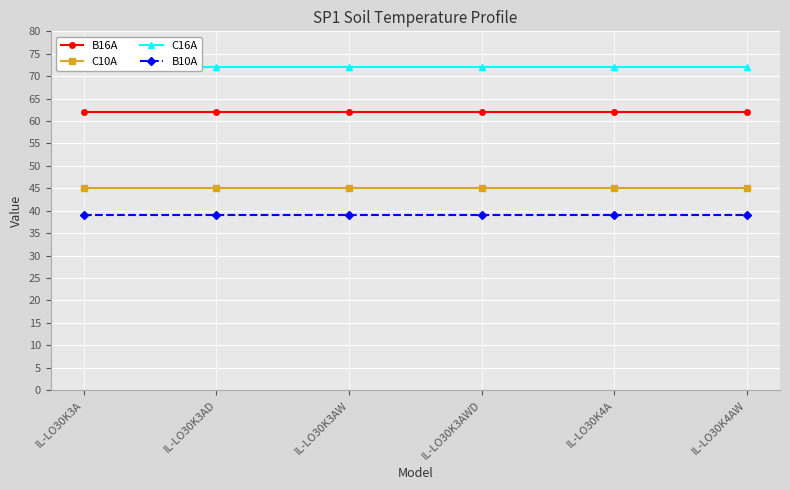

What is the minimum value for C10A?

45